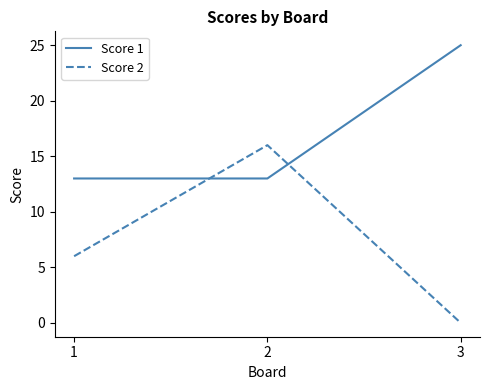

The Score 2 series shows 0 at 3. True or false?

True